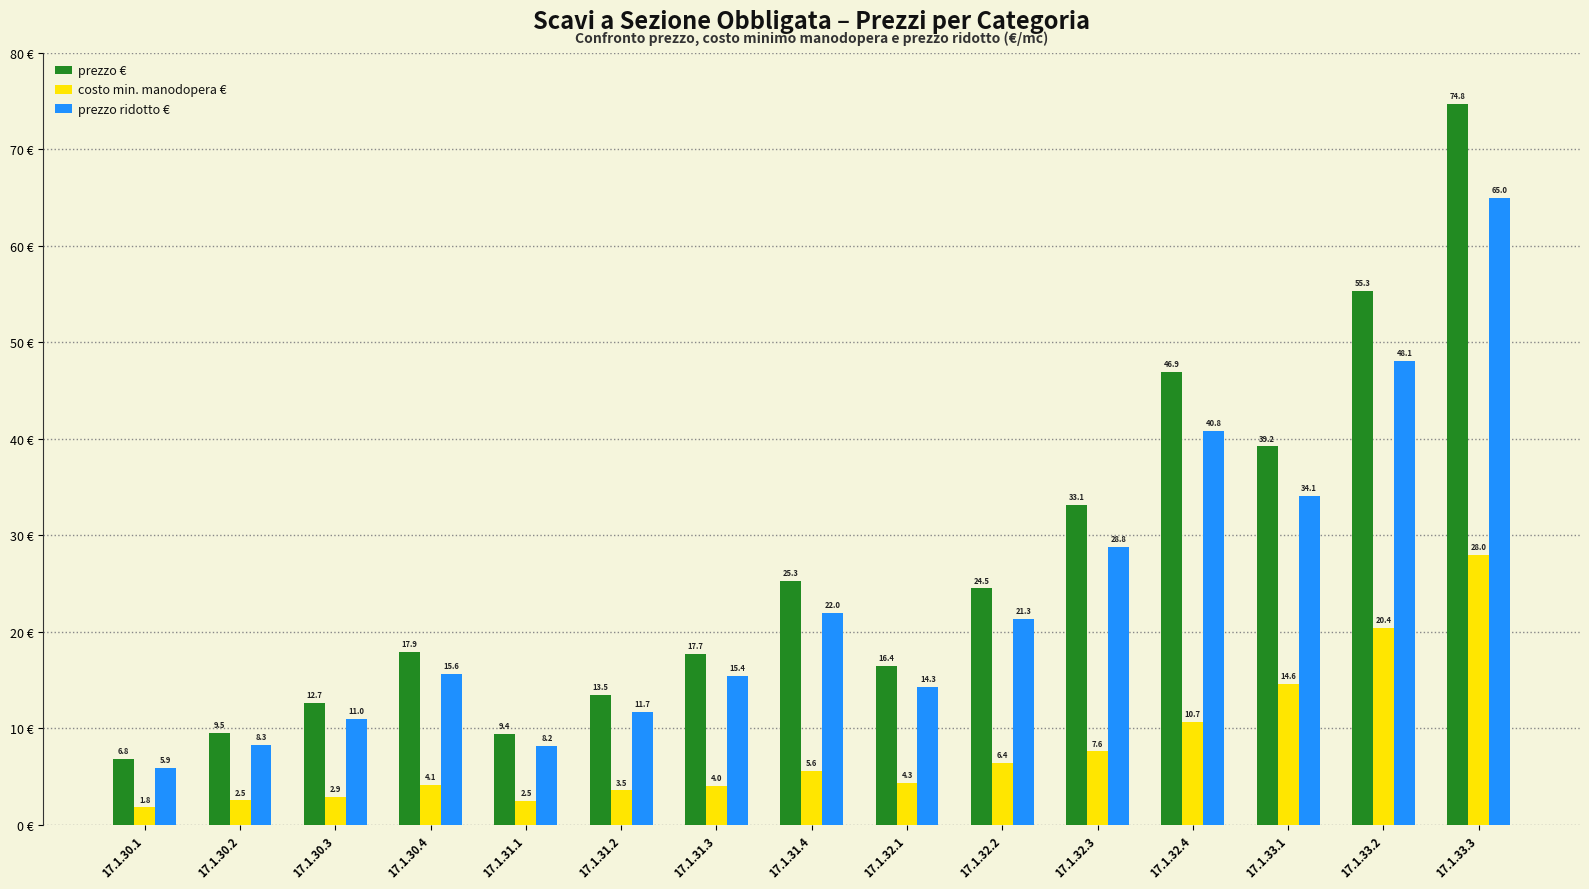

How many bars are there in each group?

3